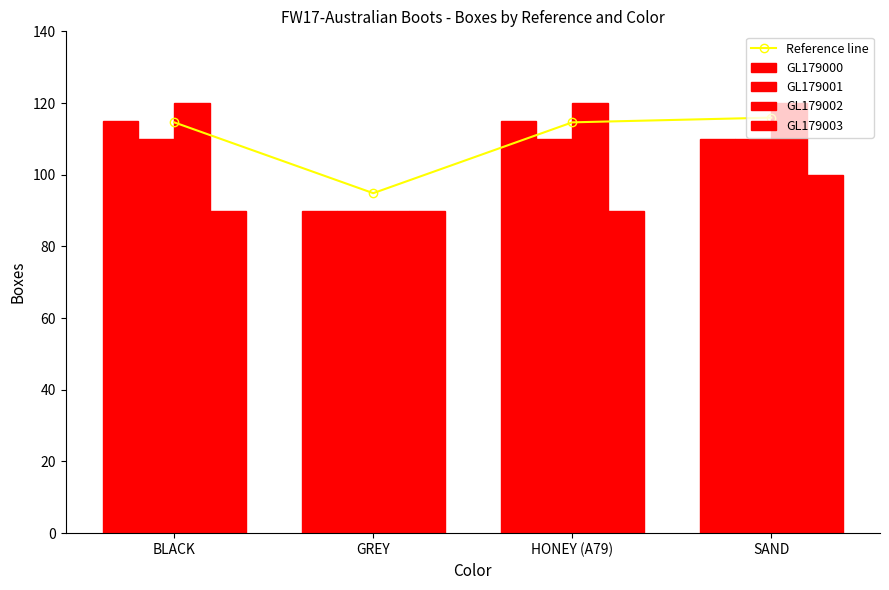

At how many categories does at least one series exceed 117?

3